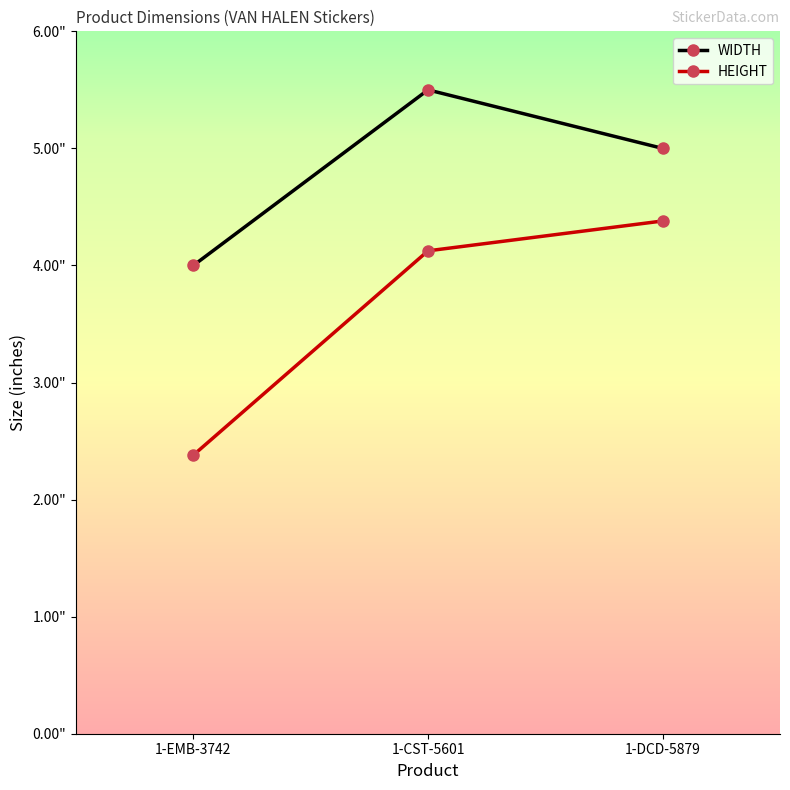

What is the label of the 2nd point from the right?

1-CST-5601